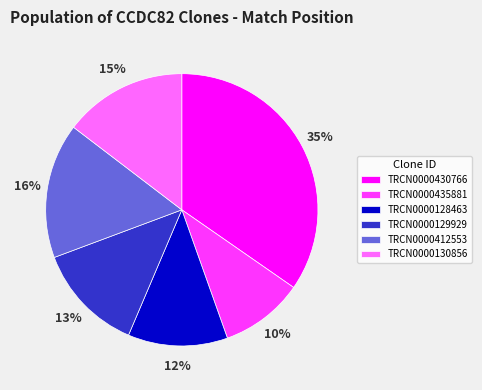

Which category has the smallest portion of the pie?

TRCN0000435881